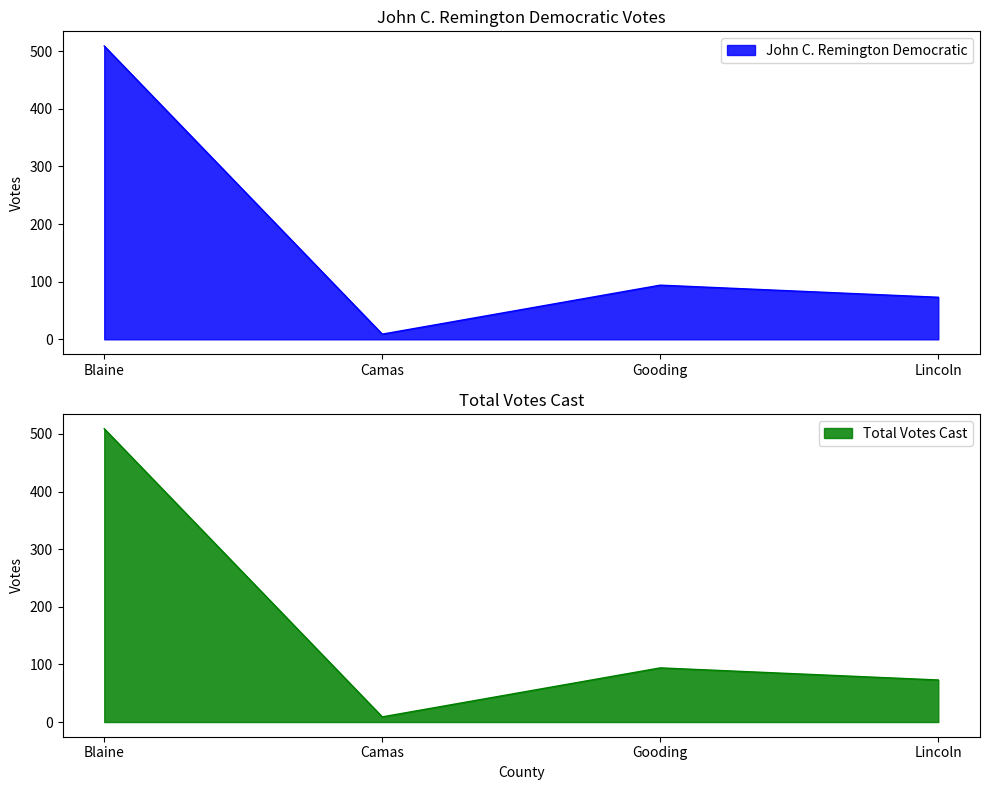

Reading right to left, what are all the values shown in this chart?

John C. Remington Democratic: Lincoln=73	Gooding=94	Camas=9	Blaine=509
Total Votes Cast: Lincoln=73	Gooding=94	Camas=9	Blaine=509